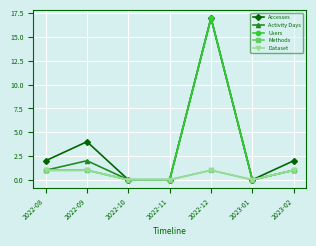

Is this an area chart (filled region under the line)?

No